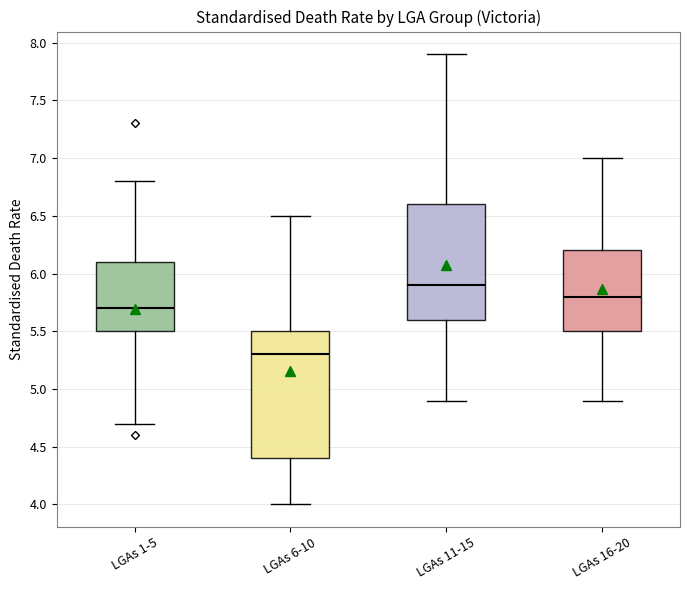

Which box has the highest median line?

LGAs 11-15